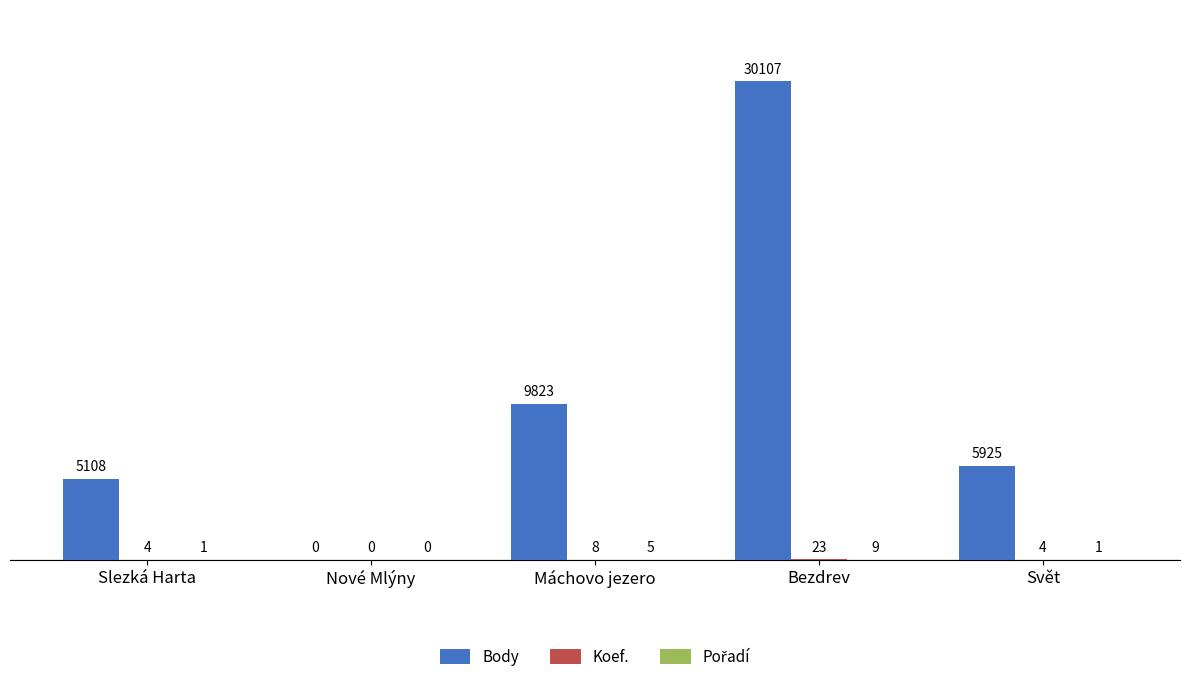

Which series changed the most between Nové Mlýny and Svět?

Body